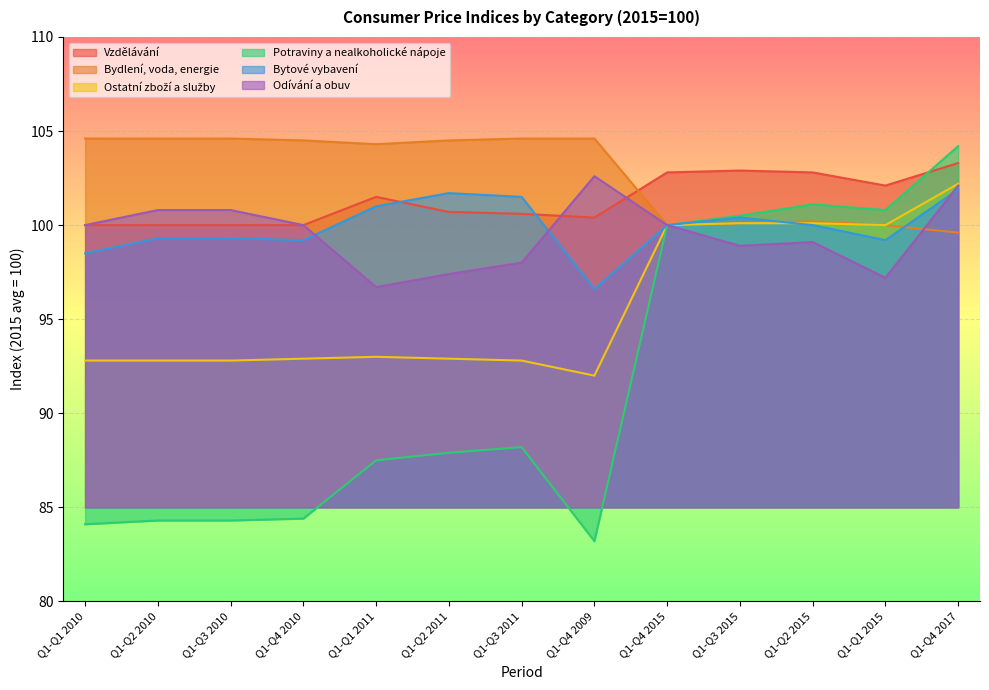

True or false: Potraviny a nealkoholické nápoje and Ostatní zboží a služby cross at least once.

False